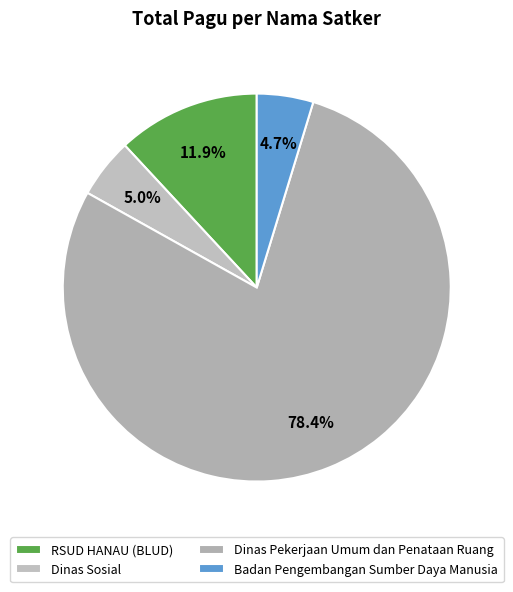

How many segments does this pie chart have?

4